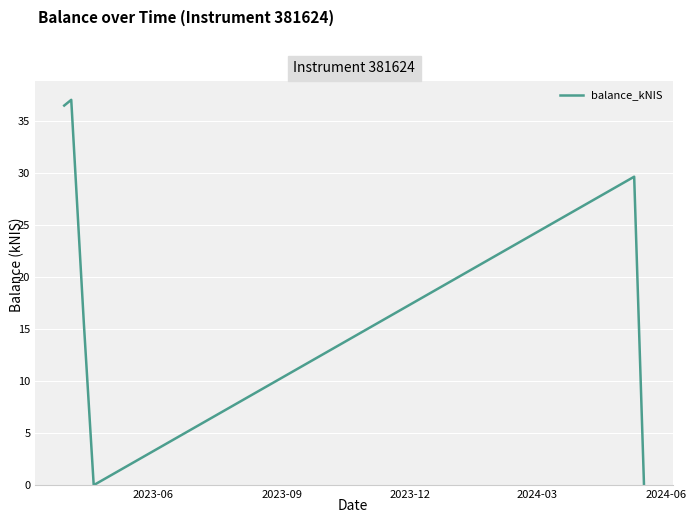

How many interior local valleys (lower than both neighbors) does the data have?

1